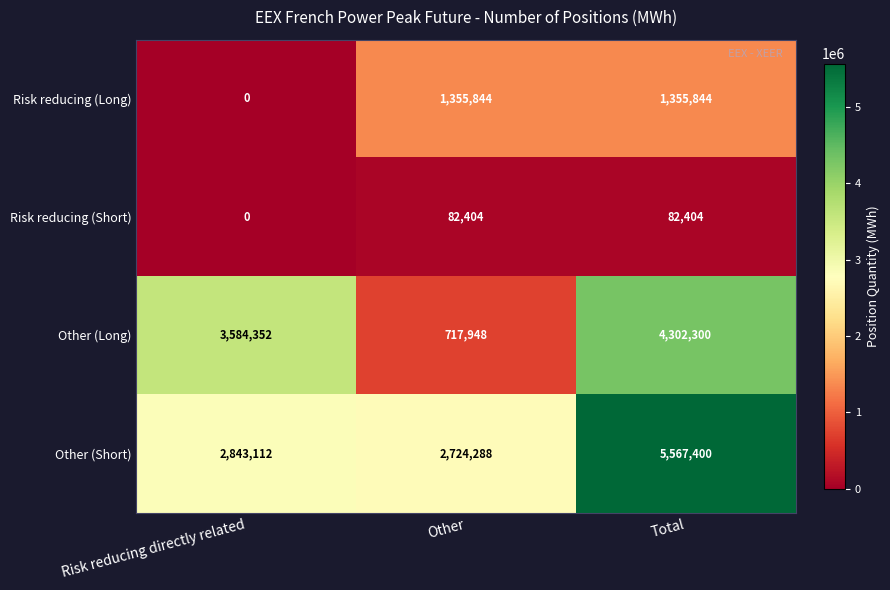

What is the sum of all Risk reducing (Short) values?

164808